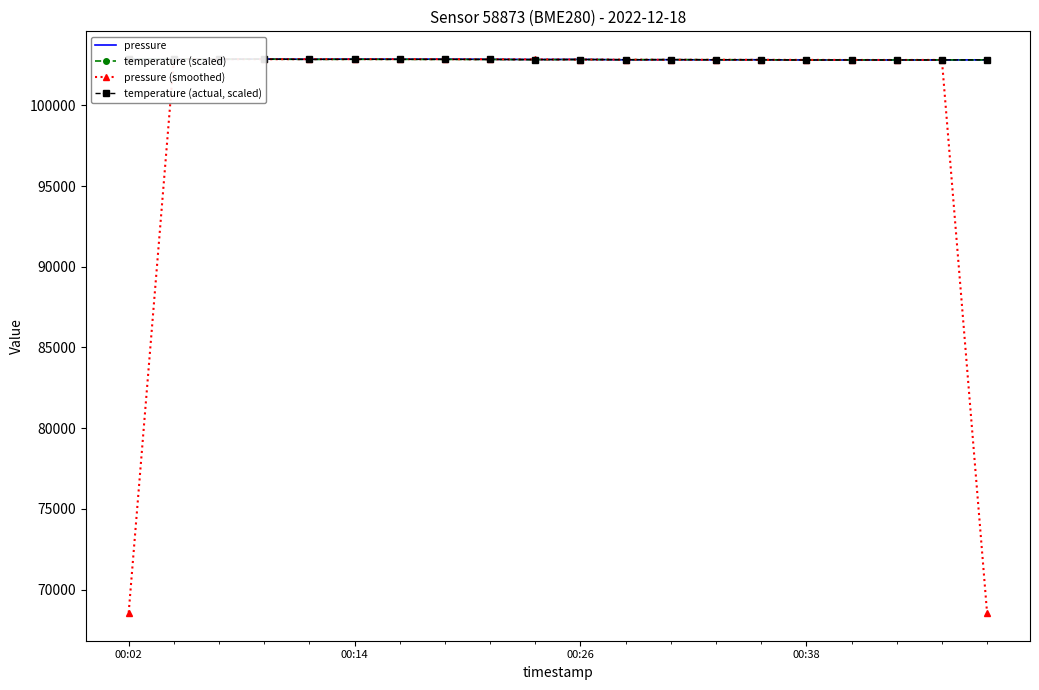

True or false: pressure (smoothed) has more than 0 interior local peaks.

True